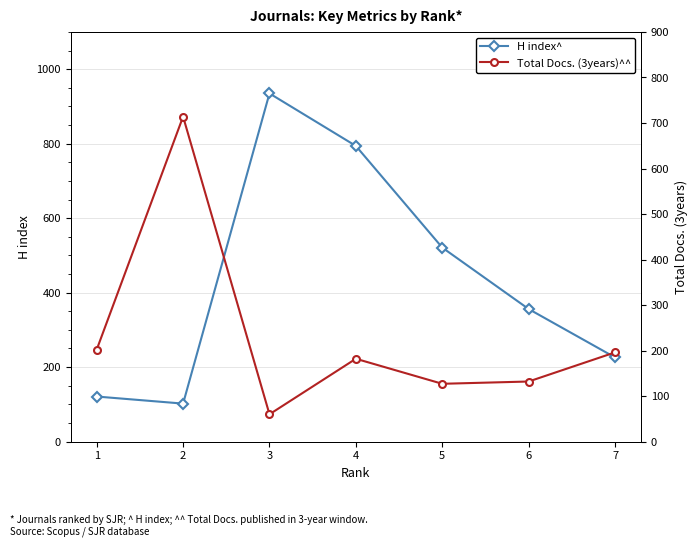

Is the value of Total Docs. (3years)^^ at 1 greater than the value of H index^ at 4?

No